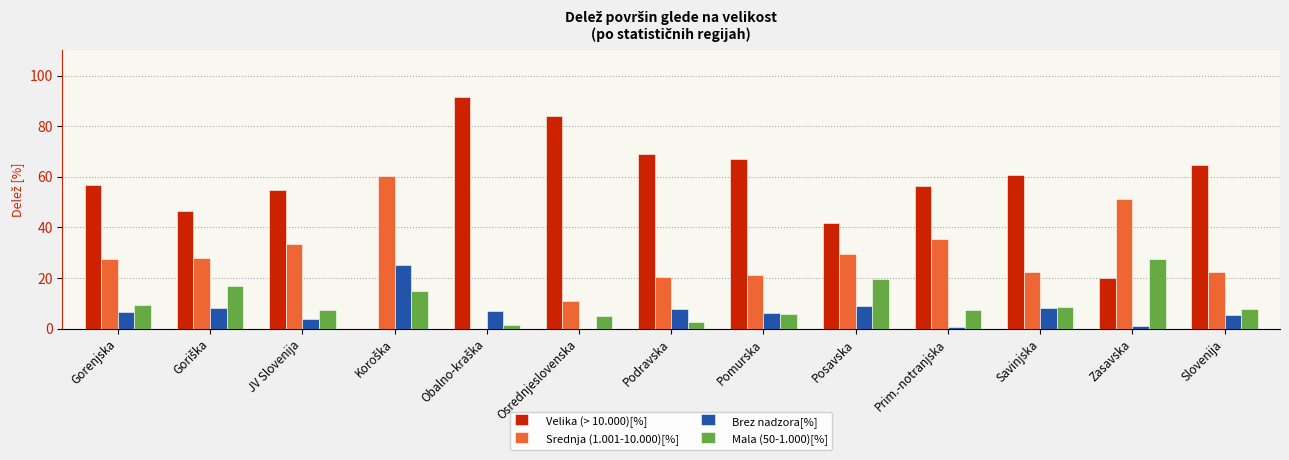

What are all the series names shown in the legend?

Velika (> 10.000)[%], Srednja (1.001-10.000)[%], Brez nadzora[%], Mala (50-1.000)[%]